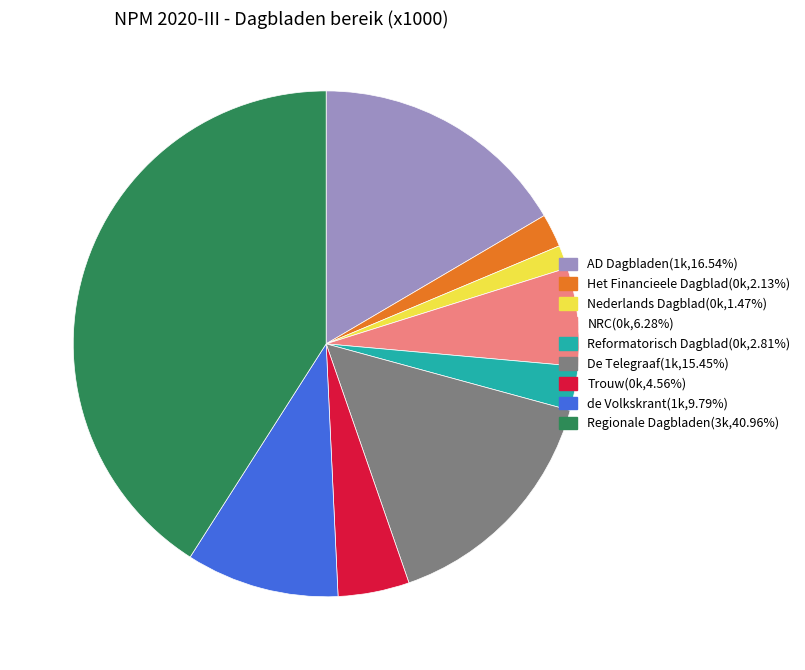

Does Regionale Dagbladen(3k,40.96%) represent more than half of the total?

No